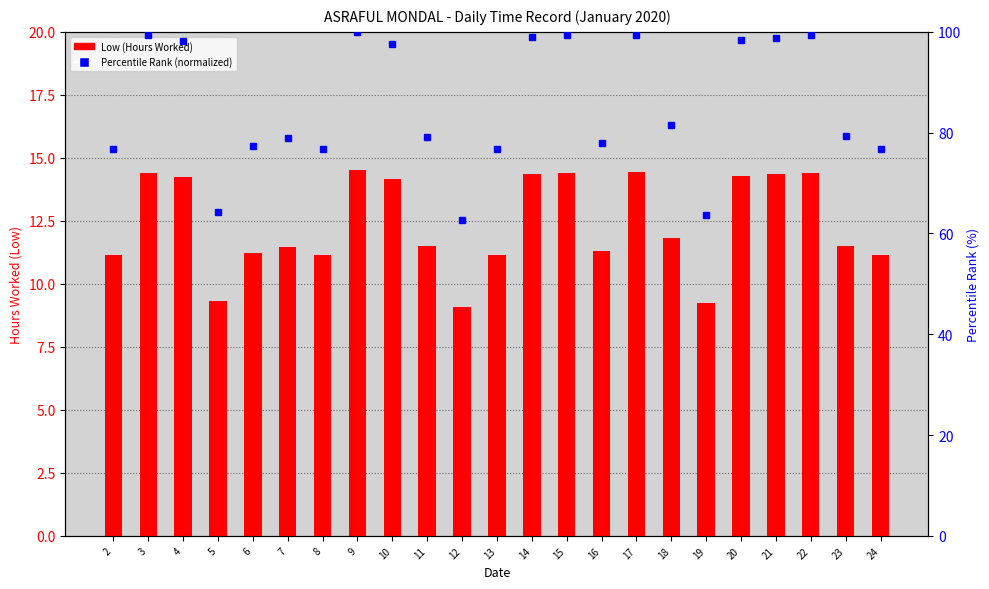

Which label corresponds to the smallest value in the chart?

12